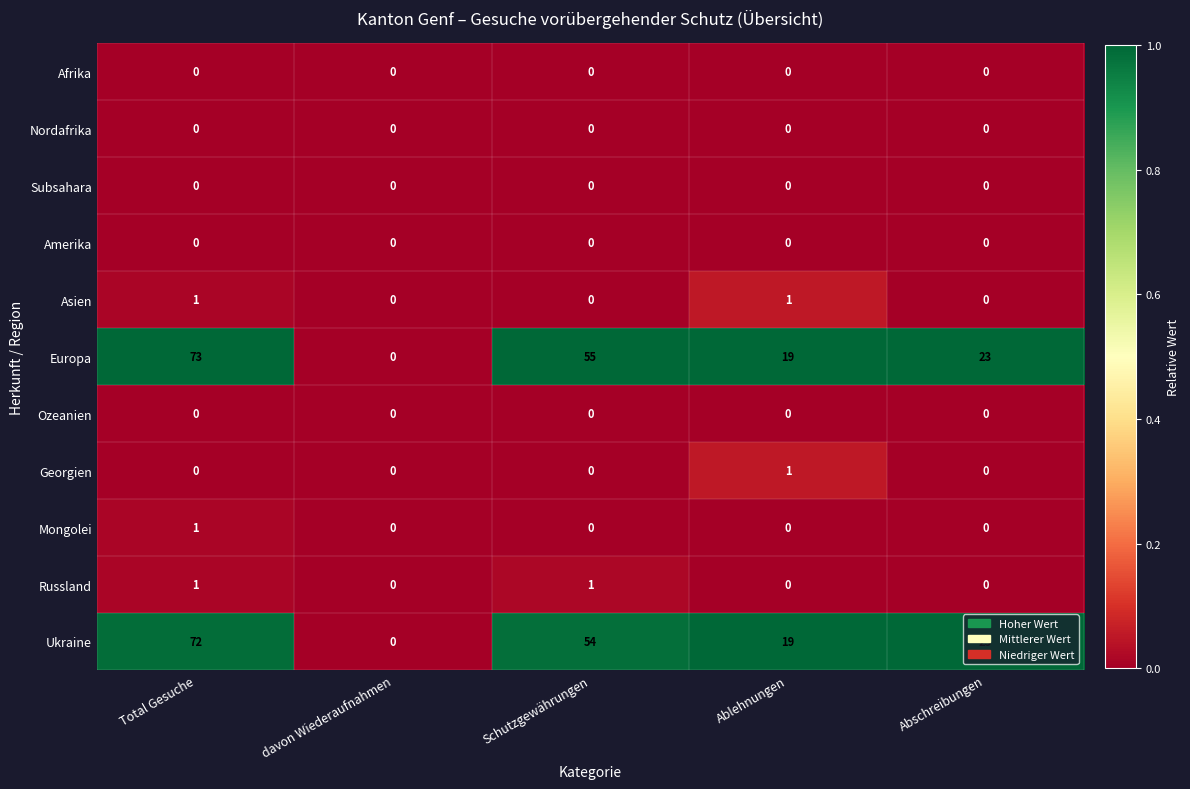

What is the spread (max minus min) of values at Total Gesuche?

73